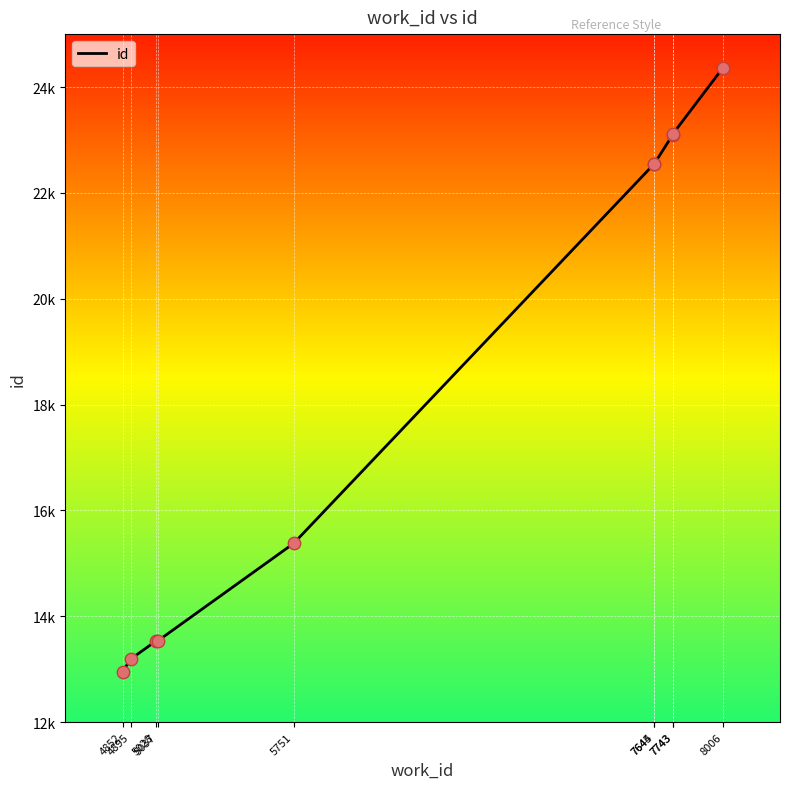

Between 7644 and 5751, which is larger?

7644